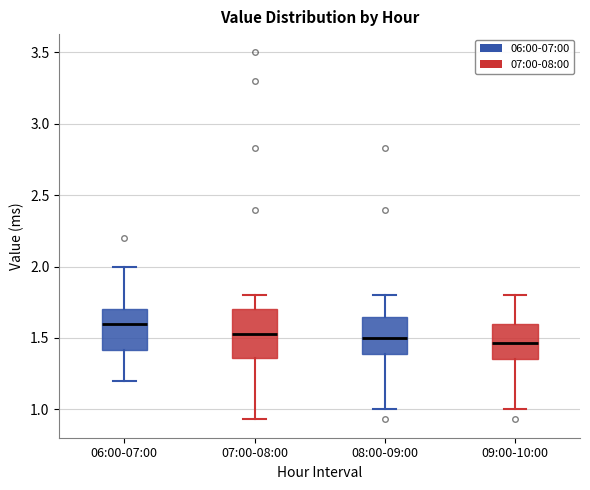

Which box is the tallest, from its lower edge to its upper edge?

07:00-08:00